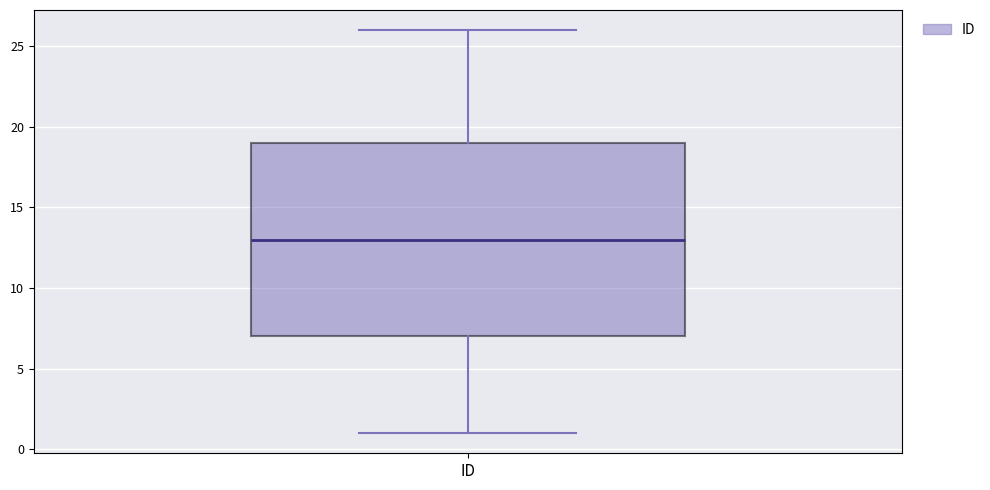

Where is the upper edge of the box for ID on the y-axis? The values are not printed on the chart, so give them approximately, as read against the axis.

19